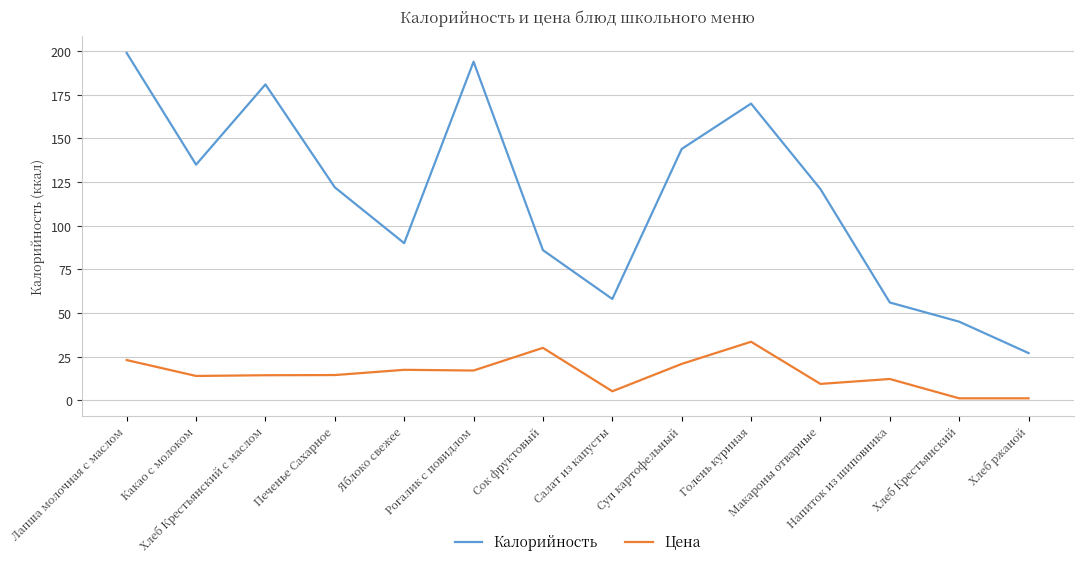

Between Голень куриная and Хлеб Крестьянский, which series saw the biggest shift?

Калорийность